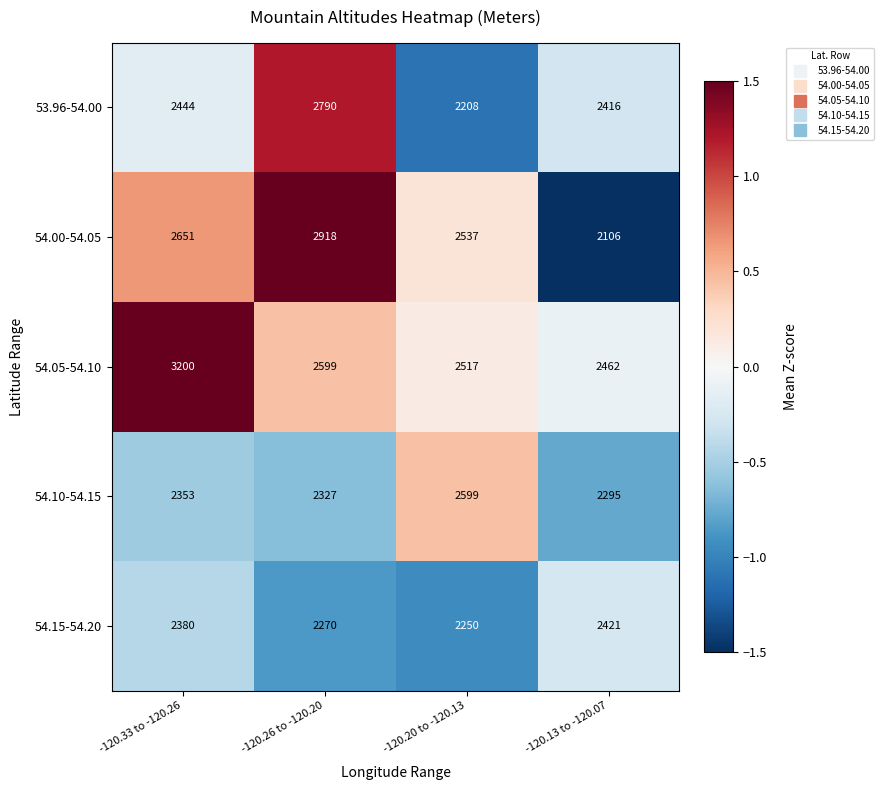

What is the sum of all 54.15-54.20 values?

9321